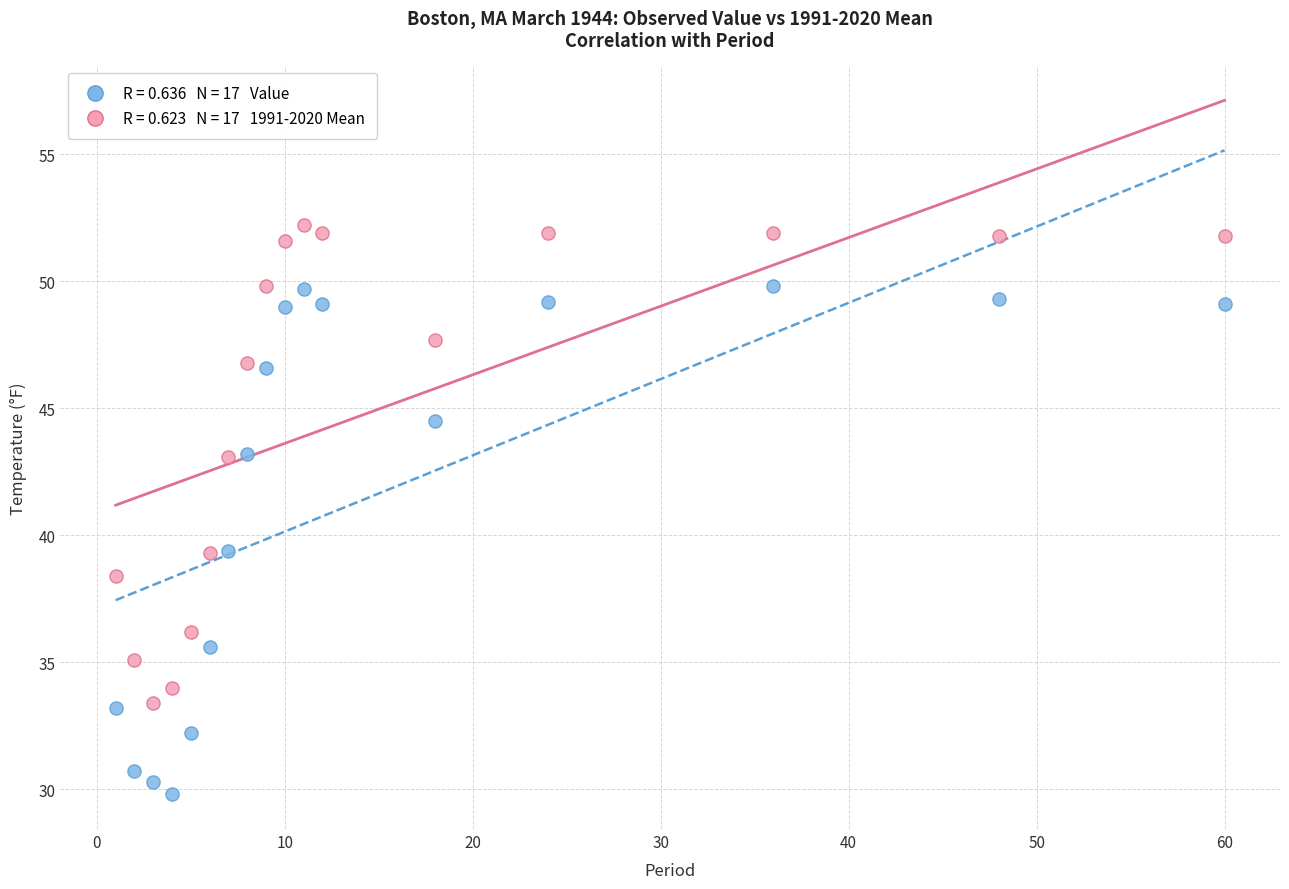

Across all data points, what is the range of Y values (max minus min)?

22.4